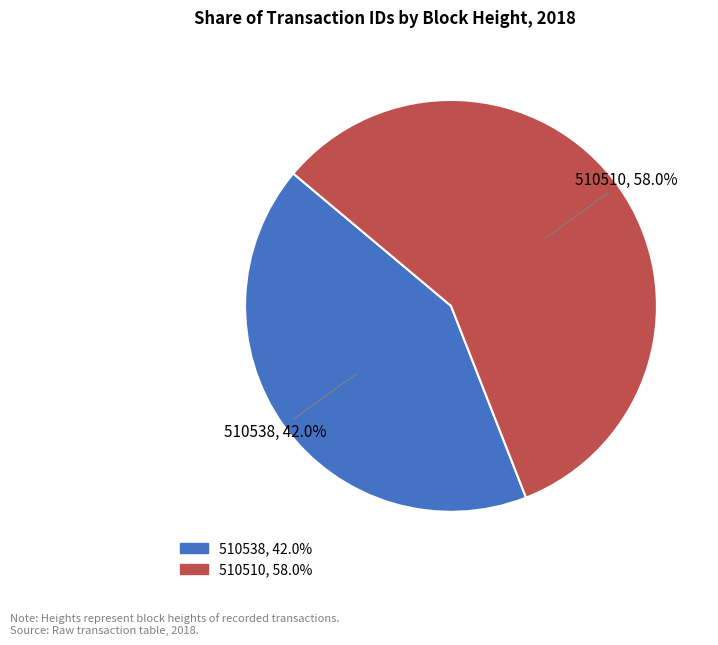

Which has a higher value, 510538 or 510510?

510510